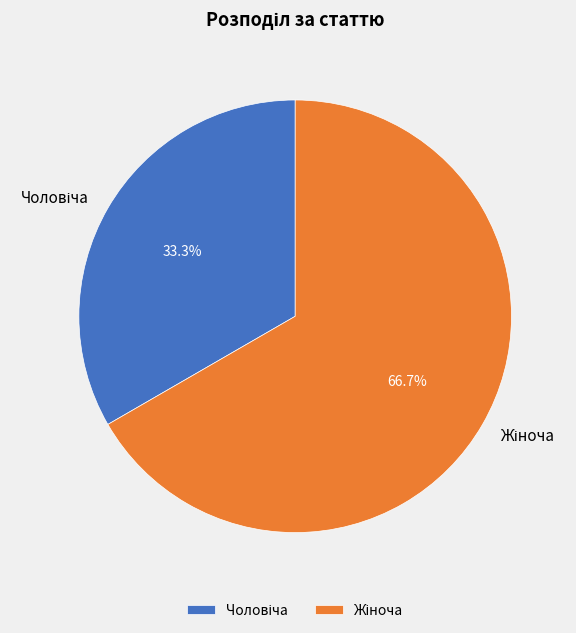

Is there any slice that represents more than half of the pie?

Yes